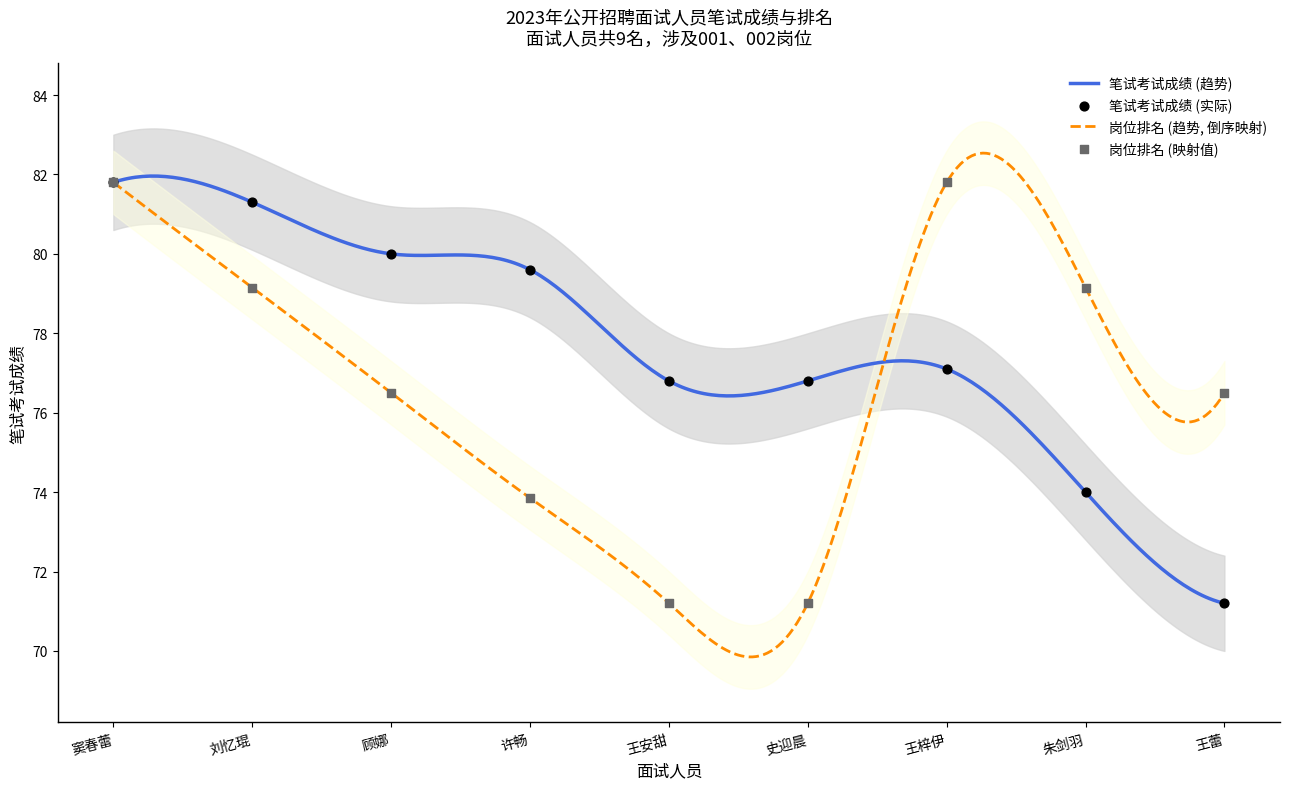

Which series has the largest total across all categories?

笔试考试成绩